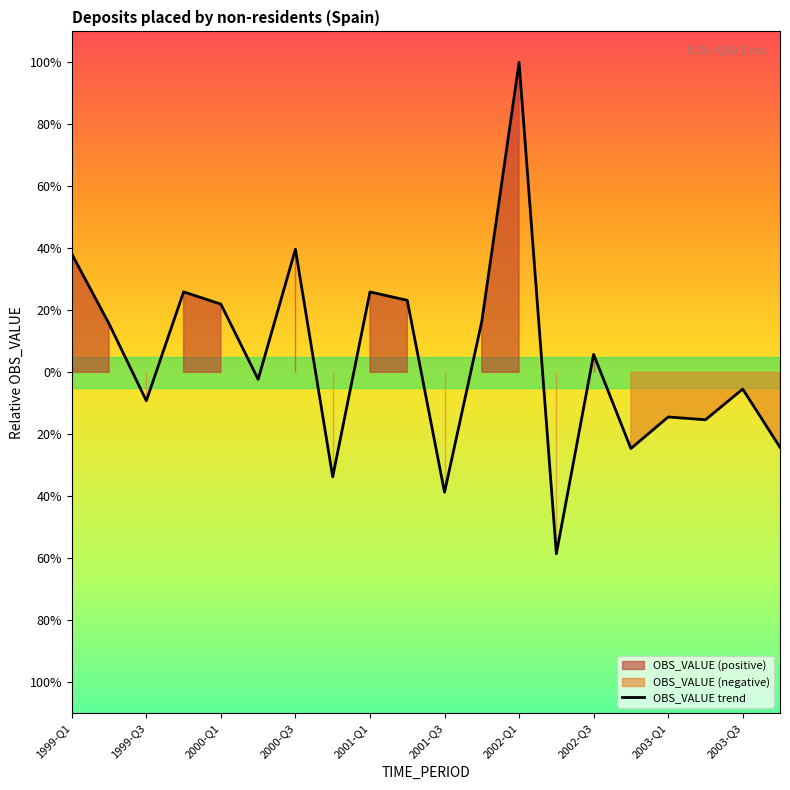

Does the chart have visible grid lines?

No